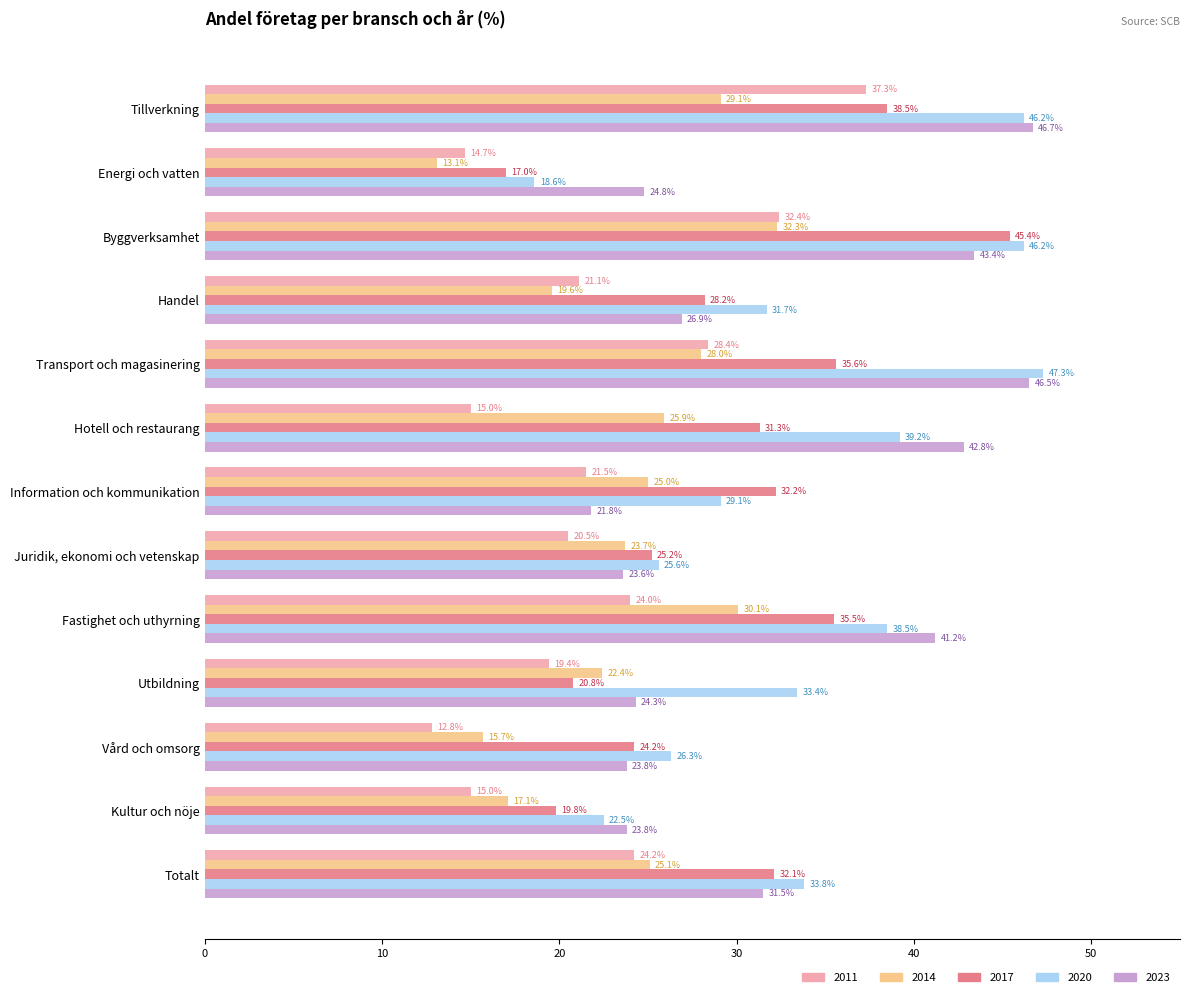

Which category has the lowest value in the 2020 series?

Energi och vatten